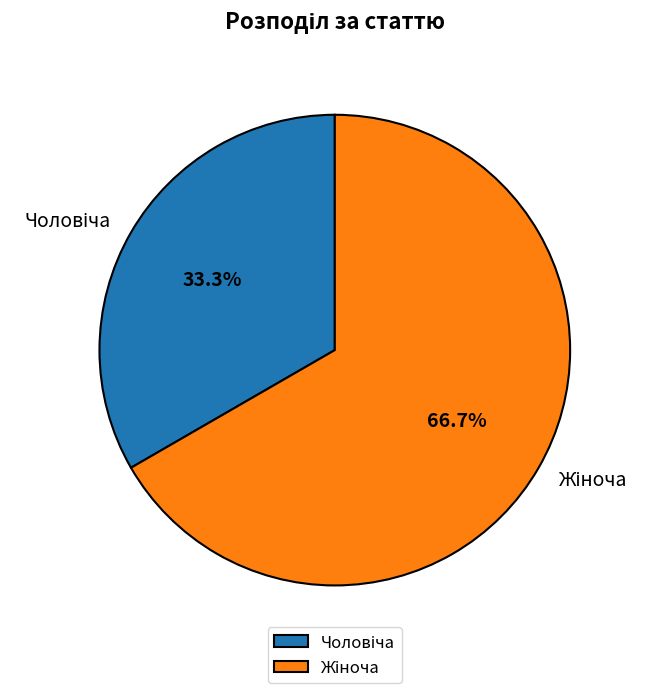

How many slices are in this pie chart?

2